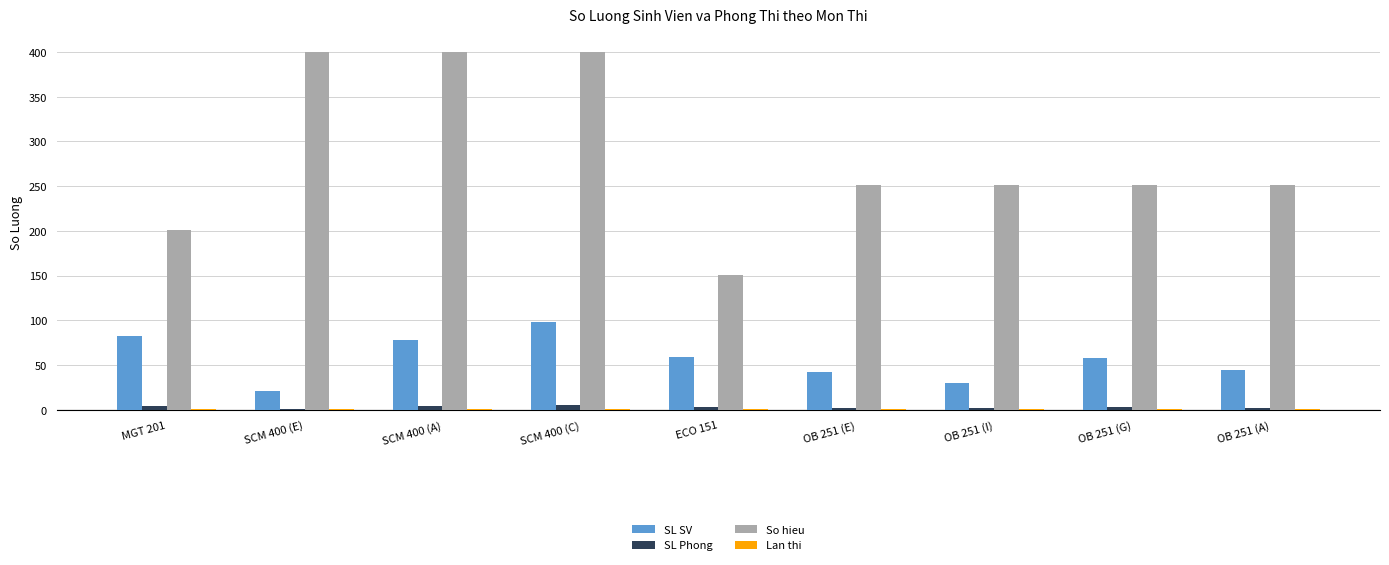

Which series has the largest total across all categories?

So hieu